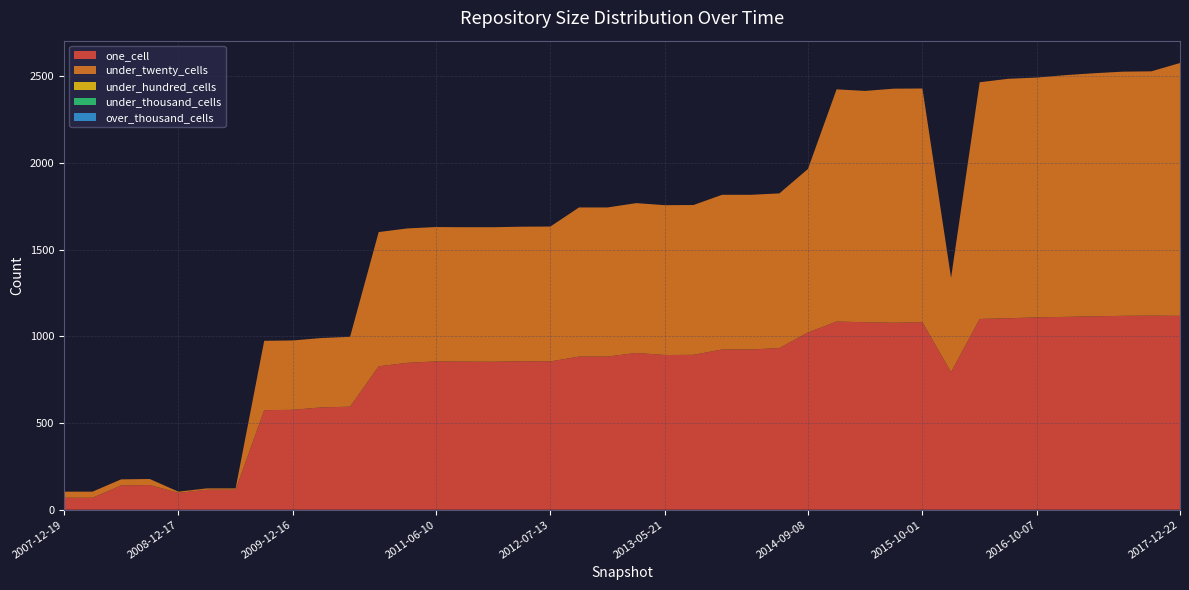

Reading left to right, transcribe all the data shown in this chart.

one_cell: 69	69	140	142	97	115	115	574	576	590	594	827	847	855	854	853	856	855	883	883	904	892	893	924	924	932	1022	1085	1081	1078	1081	793	1100	1104	1109	1112	1115	1118	1119	1118
under_twenty_cells: 35	35	35	35	7	8	8	400	400	400	403	774	775	775	775	776	776	778	860	860	864	864	864	892	892	892	943	1339	1334	1350	1348	544	1365	1381	1383	1394	1402	1408	1409	1458
under_hundred_cells: 0	0	0	0	0	0	0	0	0	0	0	0	0	0	0	0	0	0	0	0	0	0	0	0	0	0	0	0	0	0	0	0	0	0	0	0	0	0	0	0
under_thousand_cells: 0	0	0	0	0	0	0	0	0	0	0	0	0	0	0	0	0	0	0	0	0	0	0	0	0	0	0	0	0	0	0	0	0	0	0	0	0	0	0	0
over_thousand_cells: 0	0	0	0	0	0	0	0	0	0	0	0	0	0	0	0	0	0	0	0	0	0	0	0	0	0	0	0	0	0	0	0	0	0	0	0	0	0	0	0